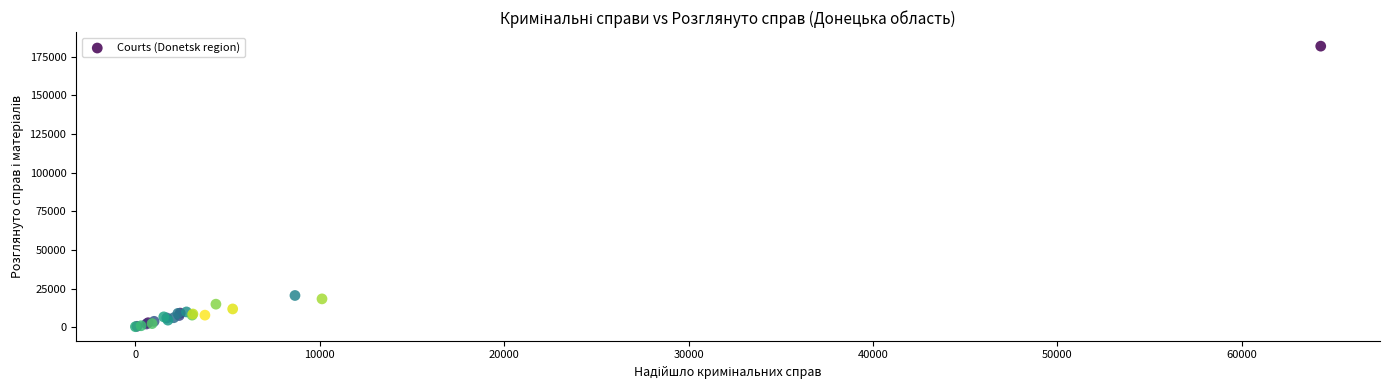

What Y value in the scatter plot is closest to 91179?

20671